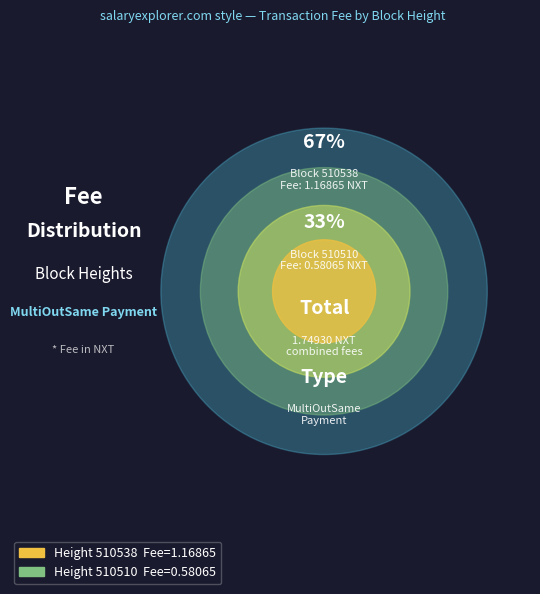

Approximately how many times larger is the value at 510510 compared to 510538?

0.5